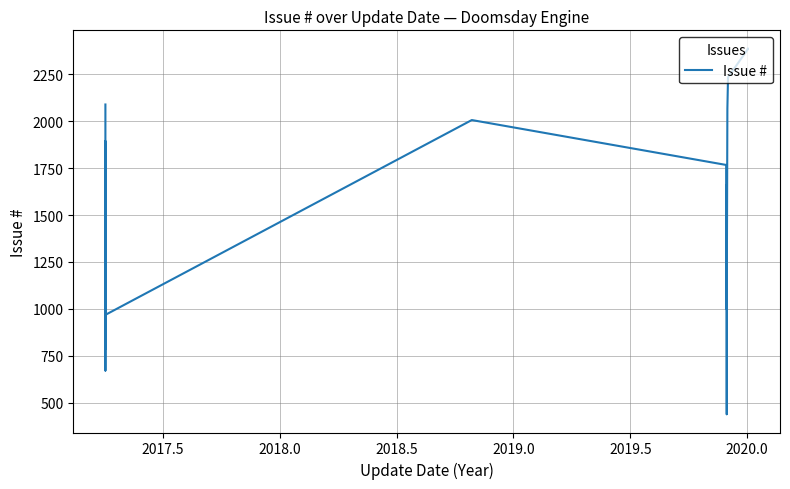

Does the chart display data point markers on the line(s)?

No